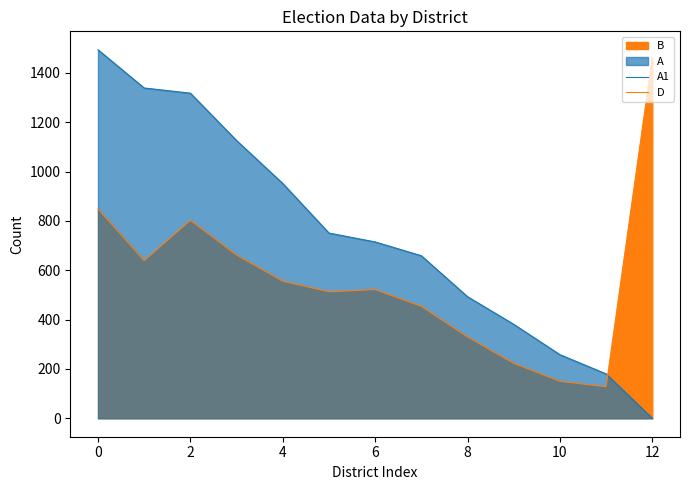

Which series changed the most between 4 and 8?

A1